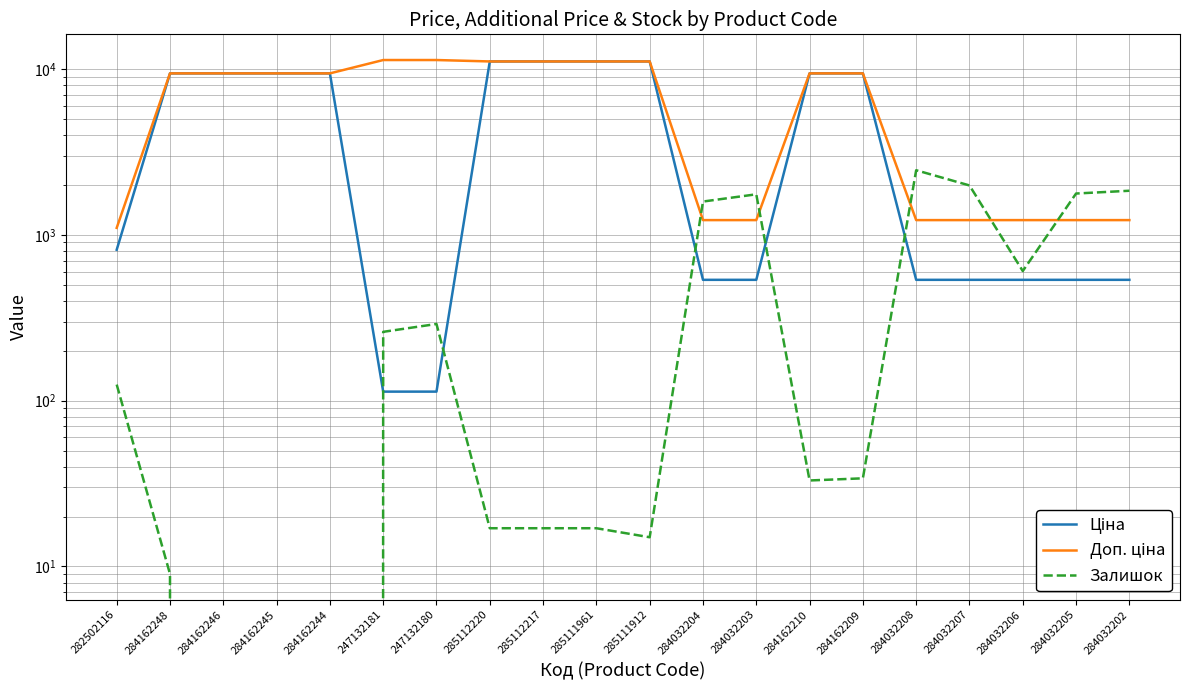

At 284032205, list the series in order from largest to smallest.

Залишок, Доп. ціна, Ціна